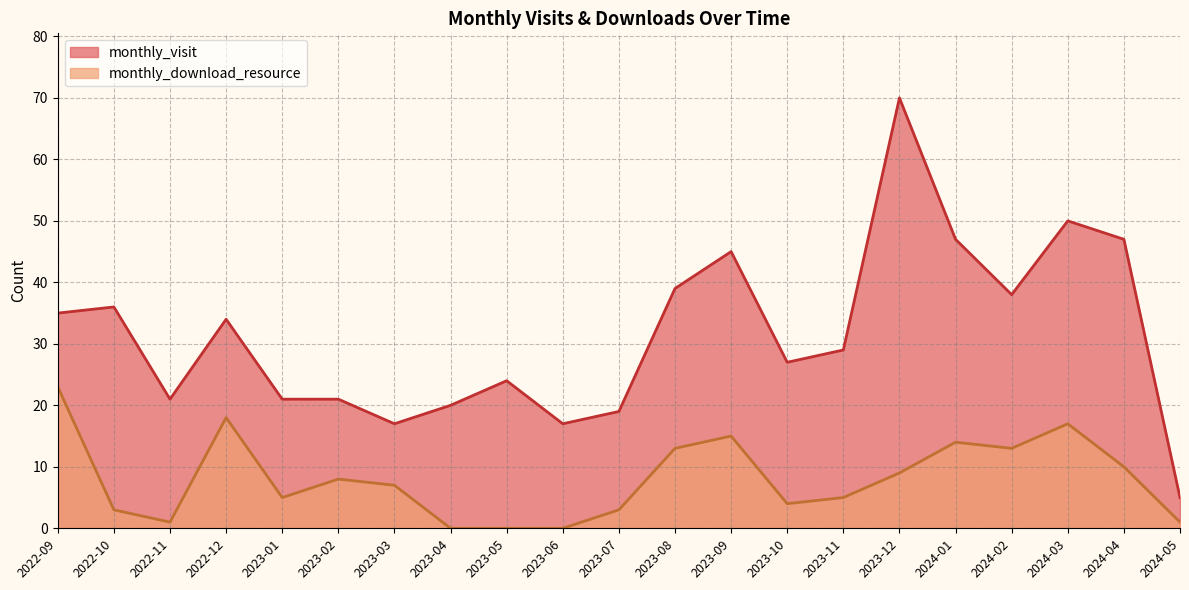

Is the value of monthly_visit at 2023-09 greater than the value of monthly_download_resource at 2024-04?

Yes